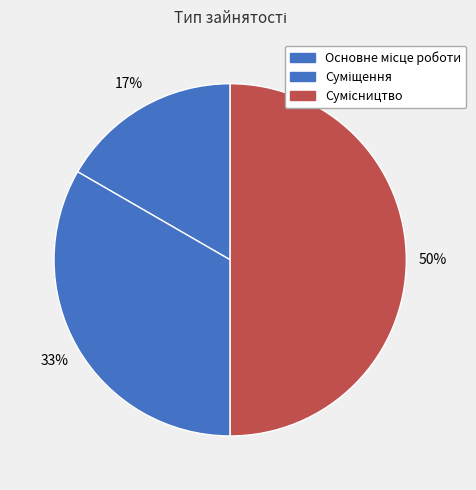

How many slices are in this pie chart?

3